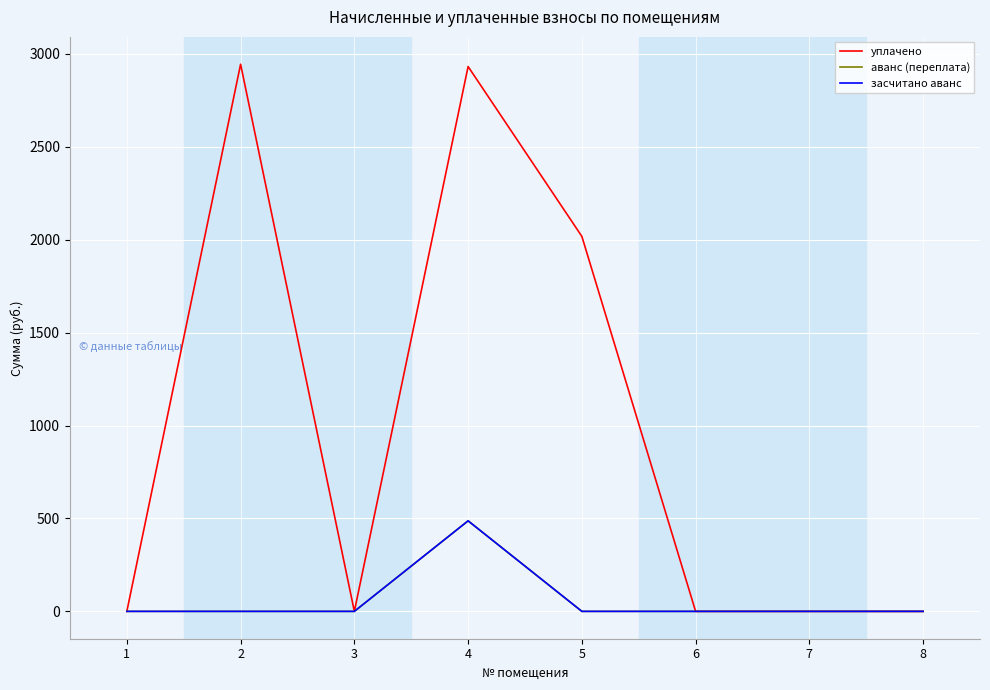

The уплачено series shows 1900.1 at 2. True or false?

False